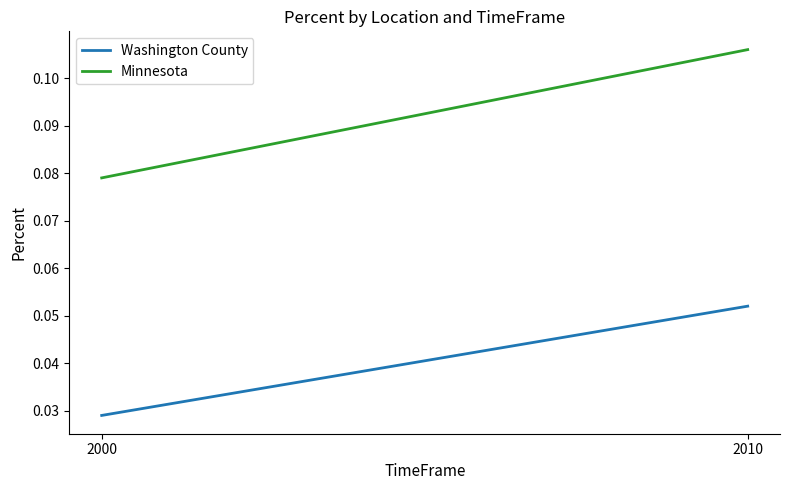

Which has a higher value, 2000 or 2010?

2010